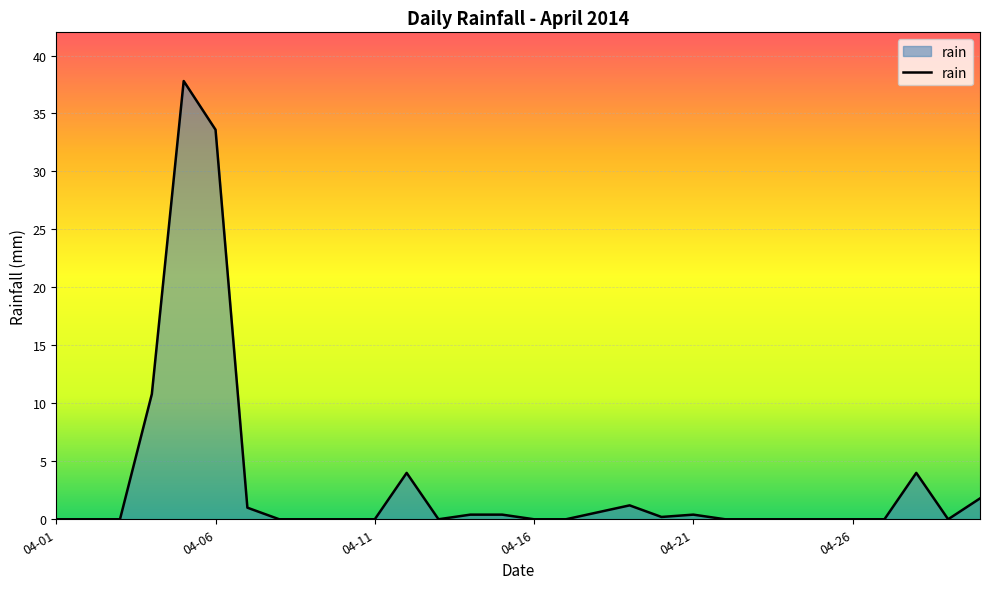

What is the greatest value displayed?

37.8